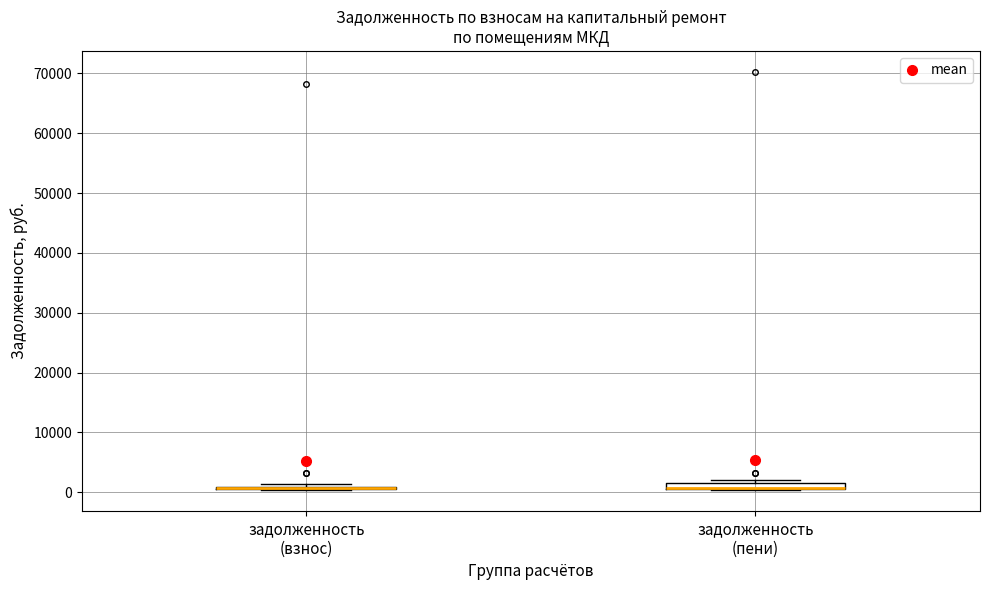

Where is the upper edge of the box for задолженность (пени) on the y-axis? The values are not printed on the chart, so give them approximately, as read against the axis.

2000